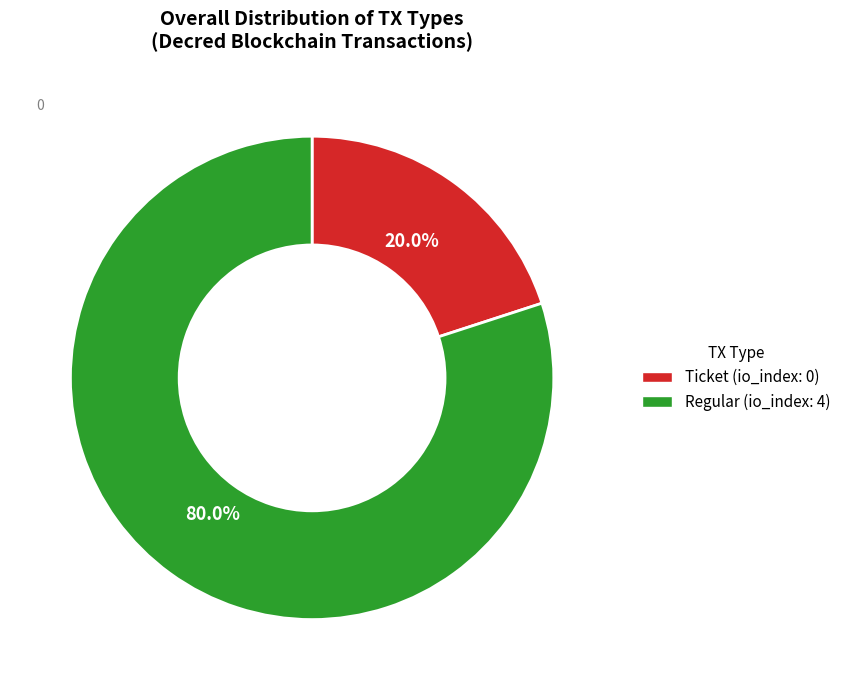

Is there a majority slice in this chart?

Yes